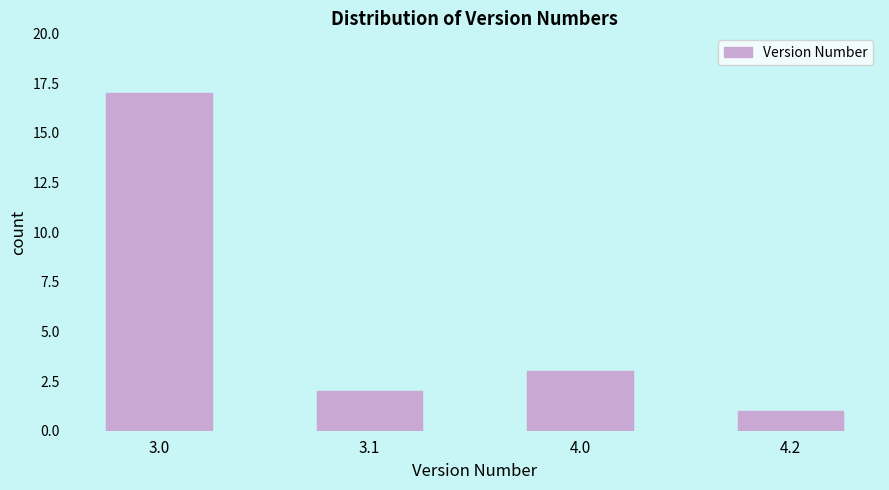

Reading left to right, extract all data points from this chart.

17	2	3	1